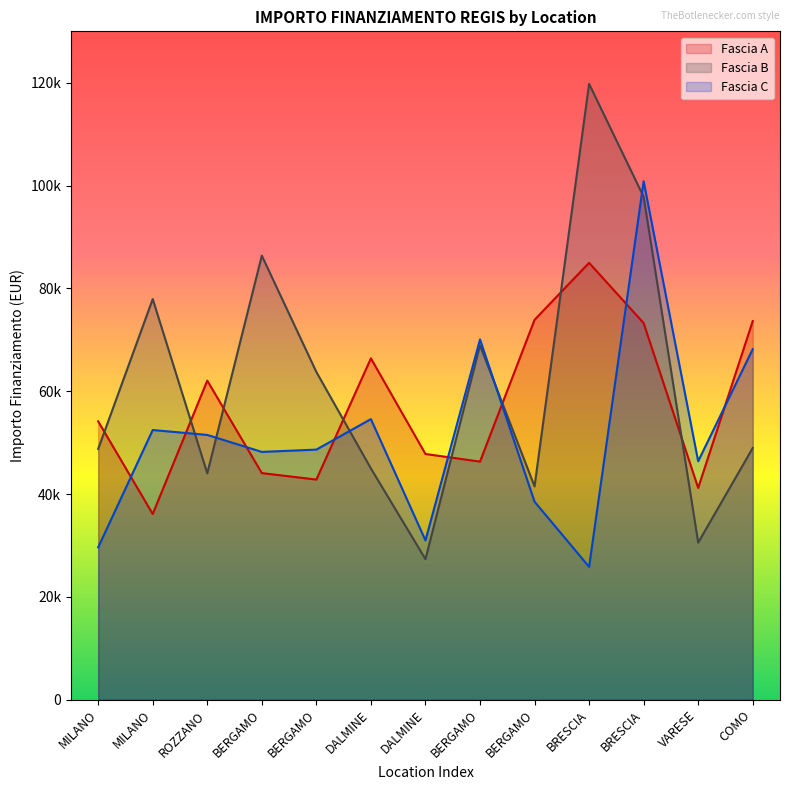

What is the difference between the second highest and minimum values in the Fascia A series?

37762.8